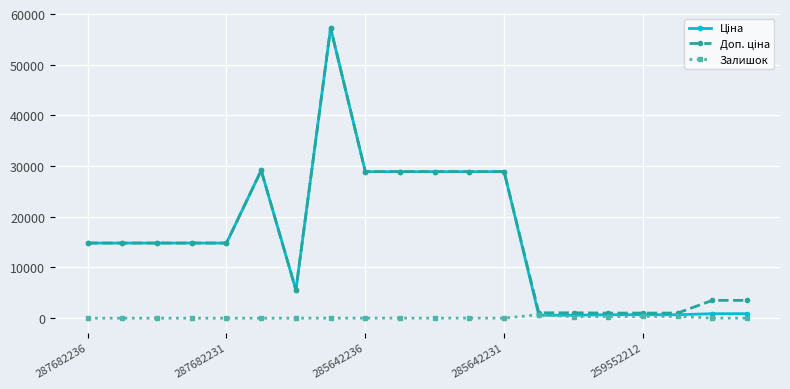

How many series are shown in this chart?

3